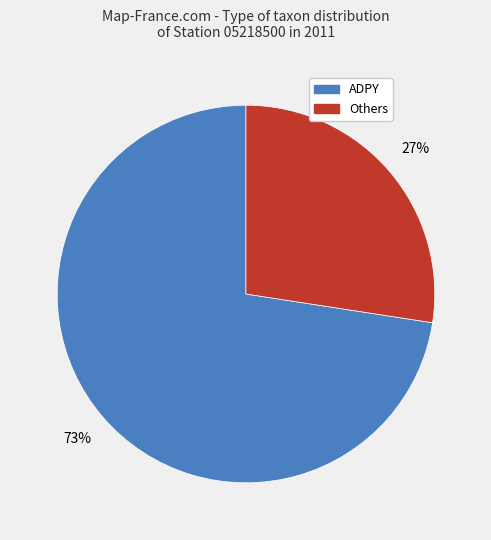

Is there a majority slice in this chart?

Yes